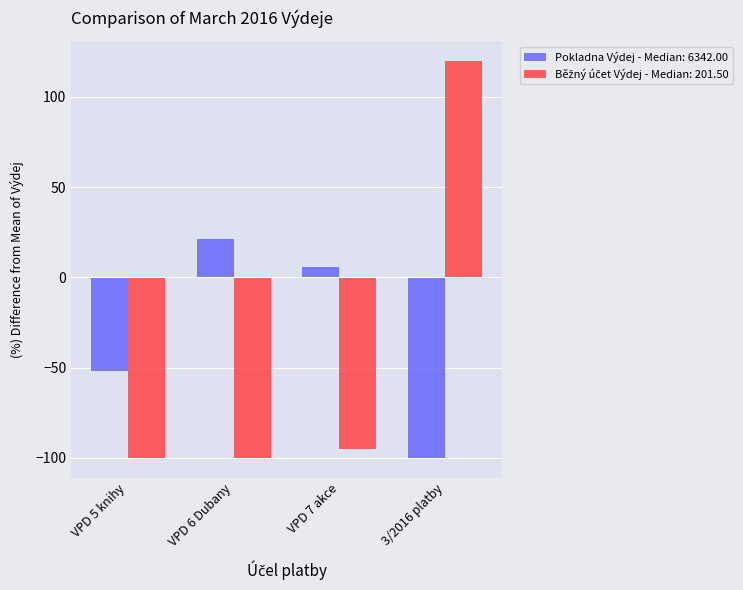

List the labels in order of Pokladna Výdej - Median: 6342.00 value, largest first.

VPD 6 Dubany, VPD 7 akce, VPD 5 knihy, 3/2016 platby